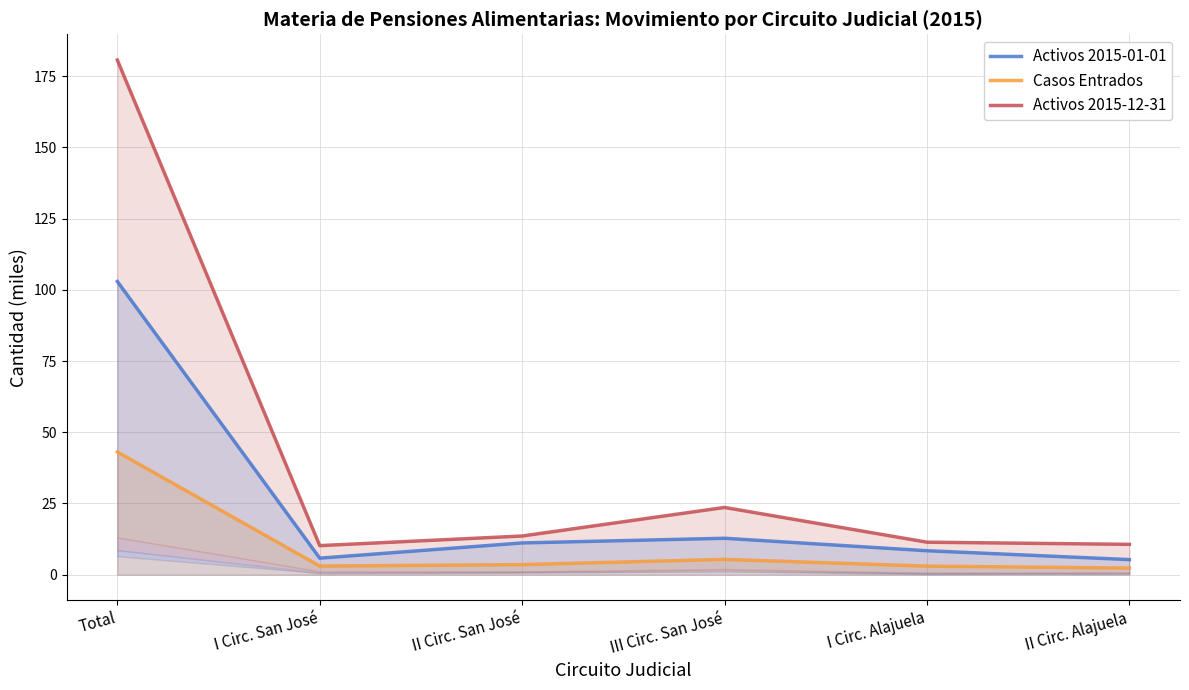

Reading left to right, list all the values displayed in this chart.

Activos 2015-01-01: Total=102.9	I Circ. San José=5.8	II Circ. San José=11.1	III Circ. San José=12.8	I Circ. Alajuela=8.4	II Circ. Alajuela=5.3
Casos Entrados: Total=43.1	I Circ. San José=3.0	II Circ. San José=3.5	III Circ. San José=5.4	I Circ. Alajuela=3.0	II Circ. Alajuela=2.3
Activos 2015-12-31: Total=180.6	I Circ. San José=10.2	II Circ. San José=13.6	III Circ. San José=23.6	I Circ. Alajuela=11.4	II Circ. Alajuela=10.6